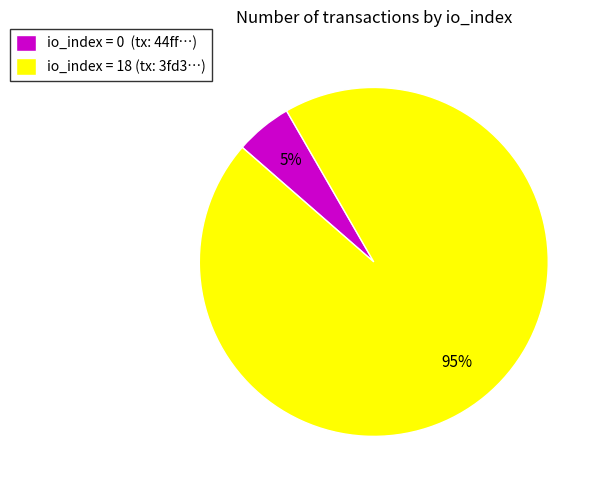

Combined, do io_index = 18 (tx: 3fd3…) and io_index = 0 (tx: 44ff…) account for over 50%?

Yes